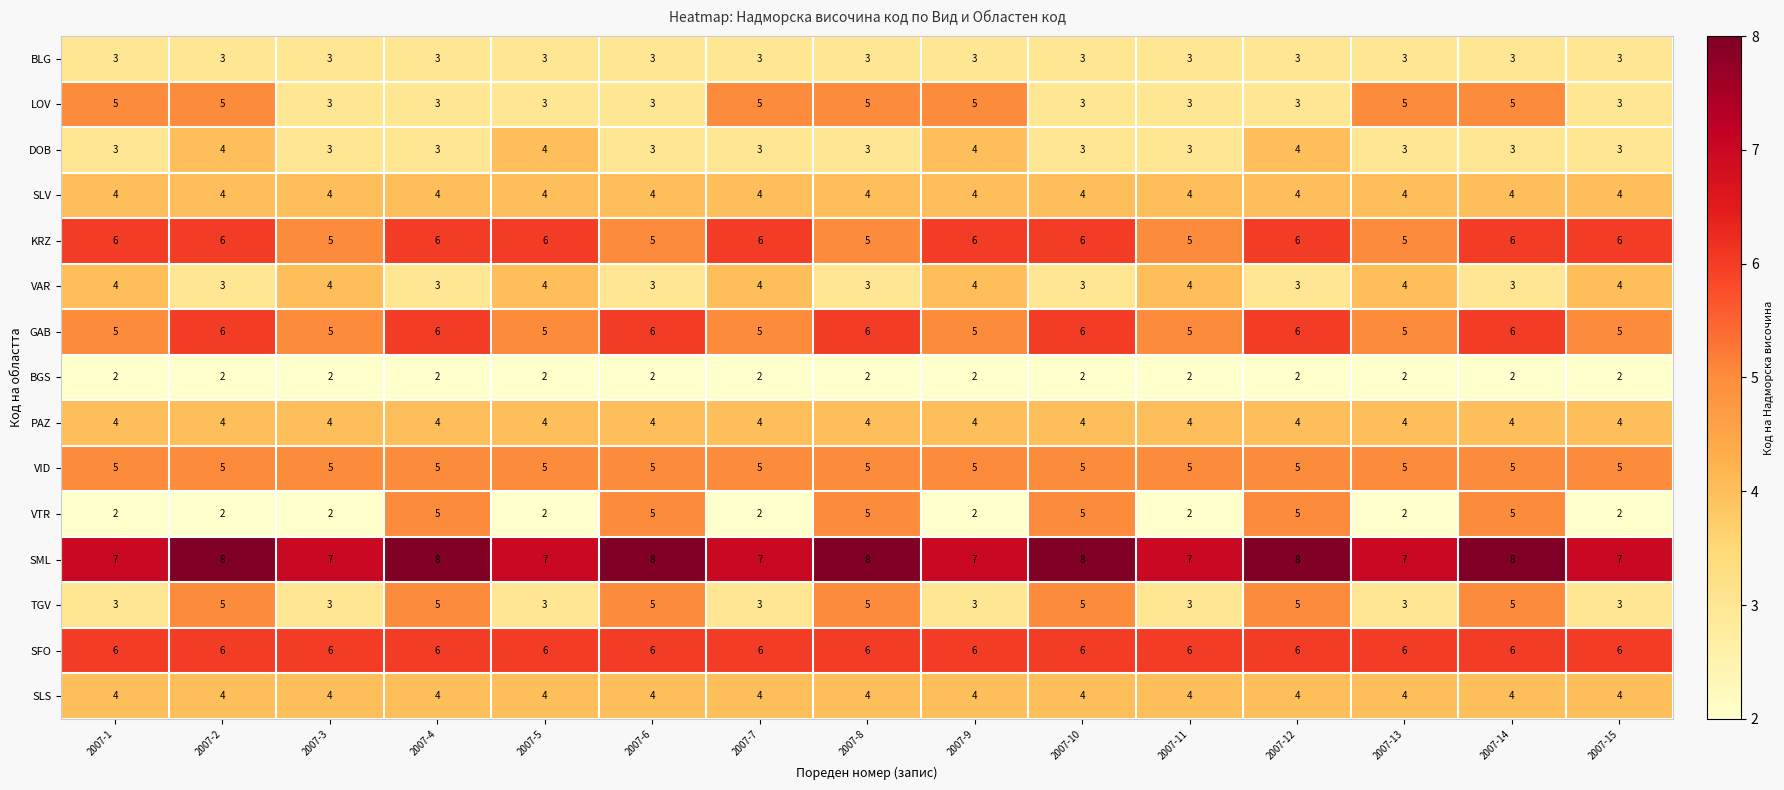

At how many categories does at least one series exceed 6?

15